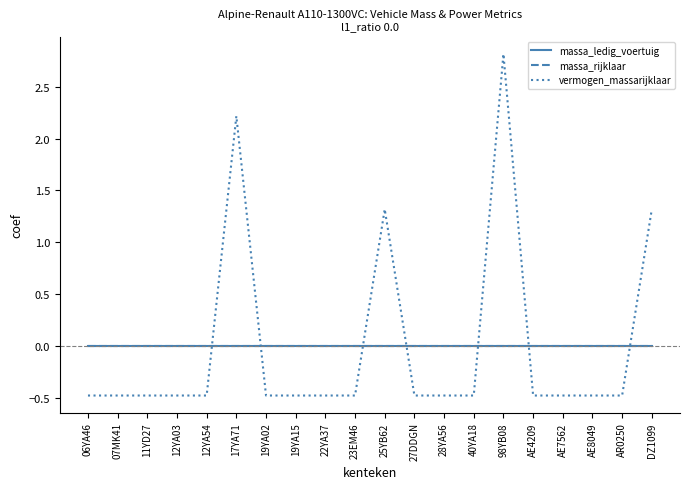

Is this an area chart (filled region under the line)?

No